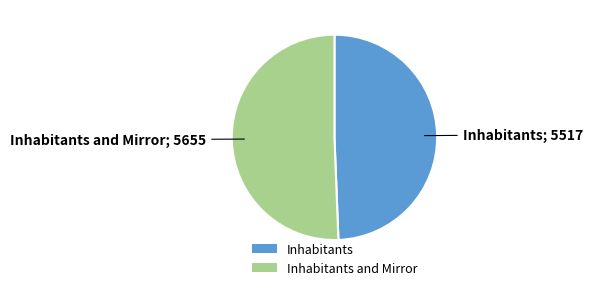

The Inhabitants and Mirror slice represents 45% of the pie. True or false?

False